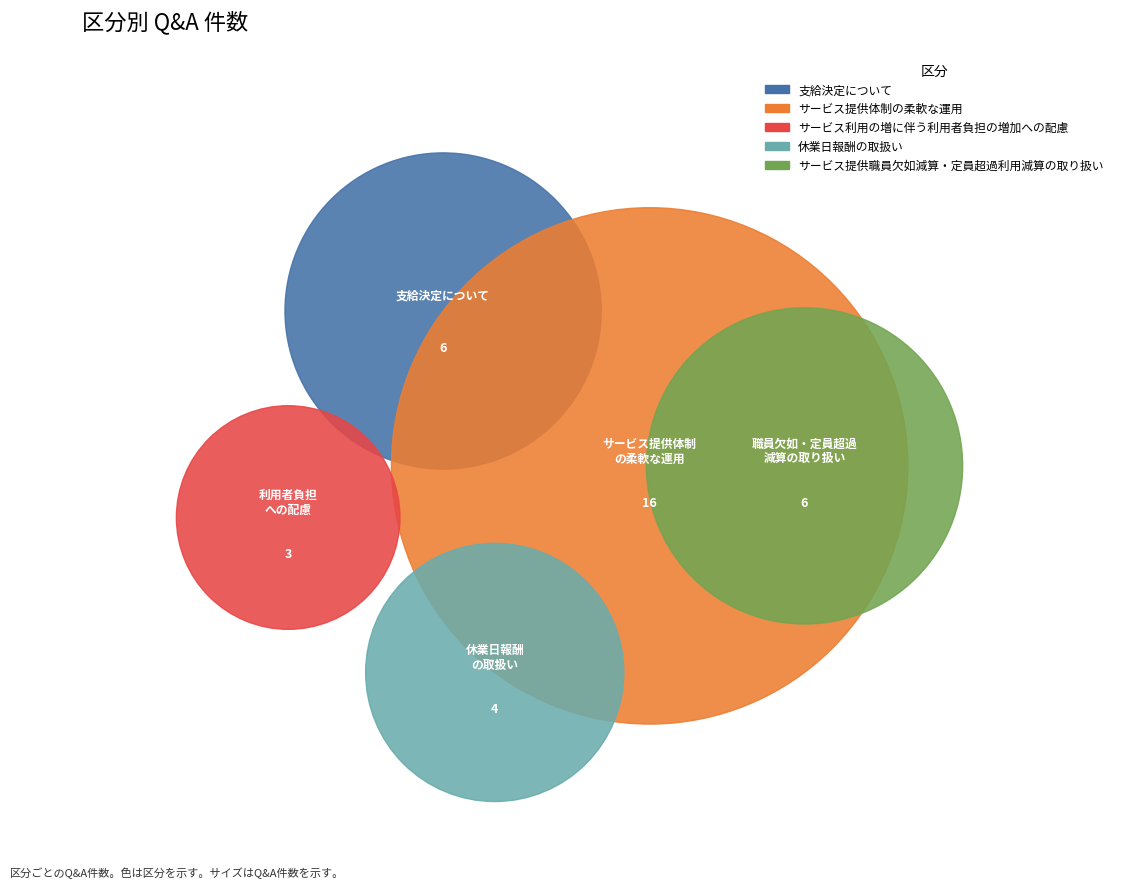

What is the smallest slice in the pie chart?

サービス利用の増に伴う利用者負担の増加への配慮